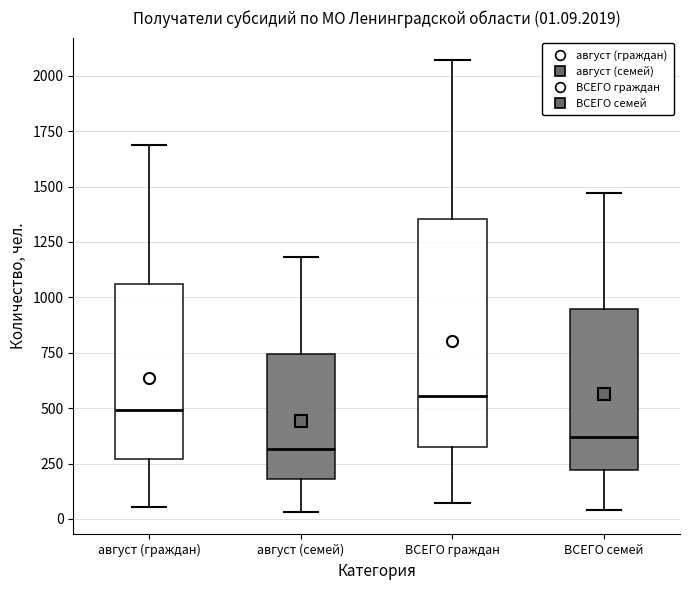

Which box's median line is the lowest?

август (семей)